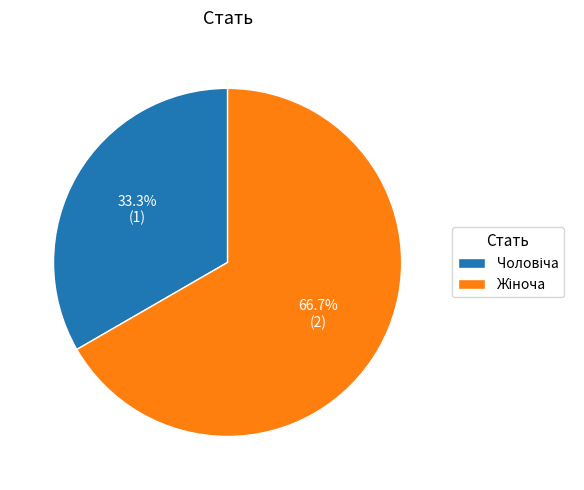

Rank the categories by value from lowest to highest.

Чоловіча, Жіноча